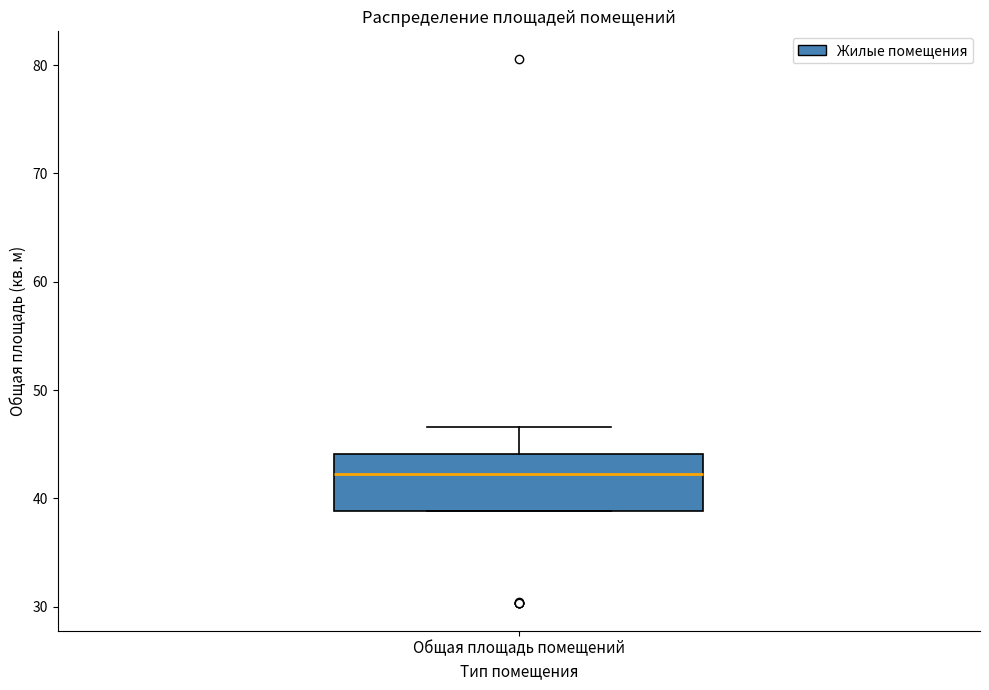

Transcribe this box plot: give where the median line is, the range the box spans, and where the two whiskers end, as read against the y-axis. The values are not printed on the chart, so give them approximately, as read against the axis.

median 42, box 39 to 44, whiskers 39 to 47